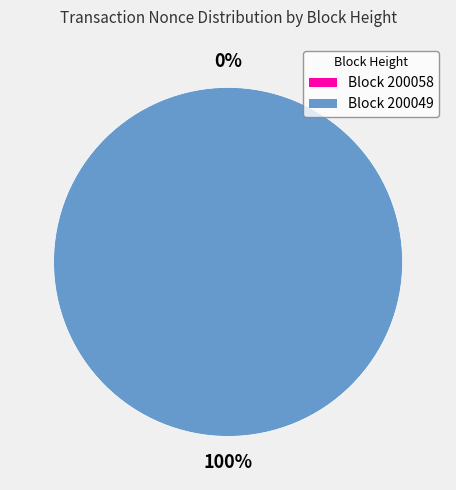

Does 200058 account for over 50% of the chart?

No